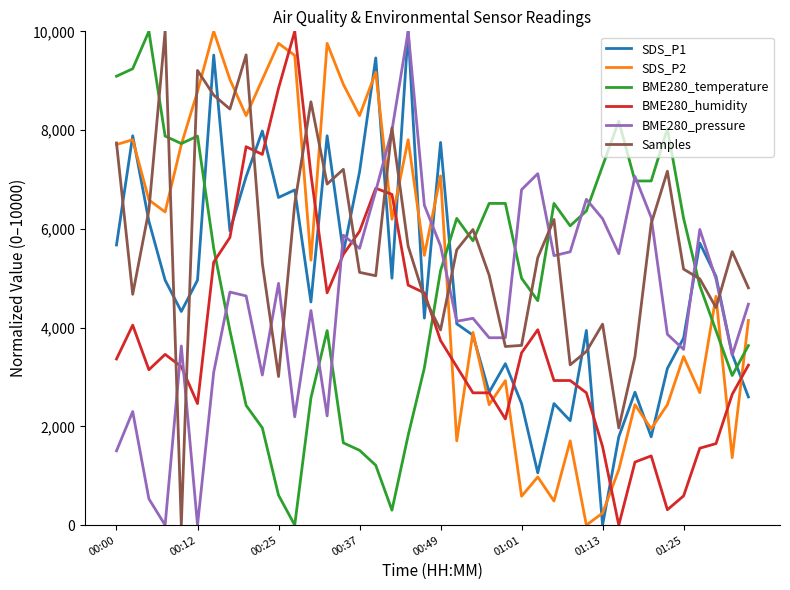

Which series has the largest total across all categories?

Samples